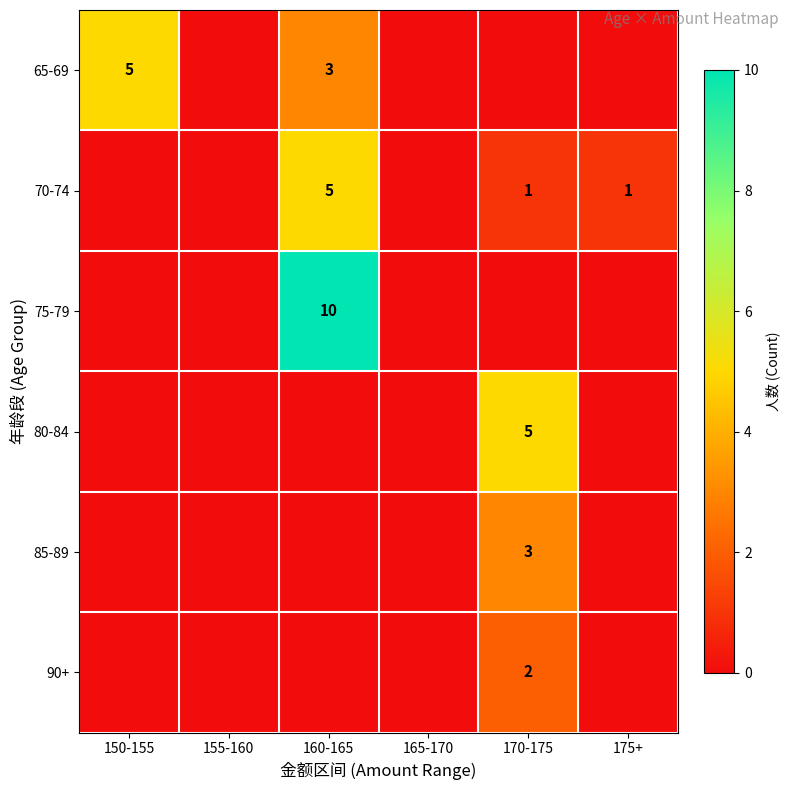

The 90+ series shows 1 at 170-175. True or false?

False